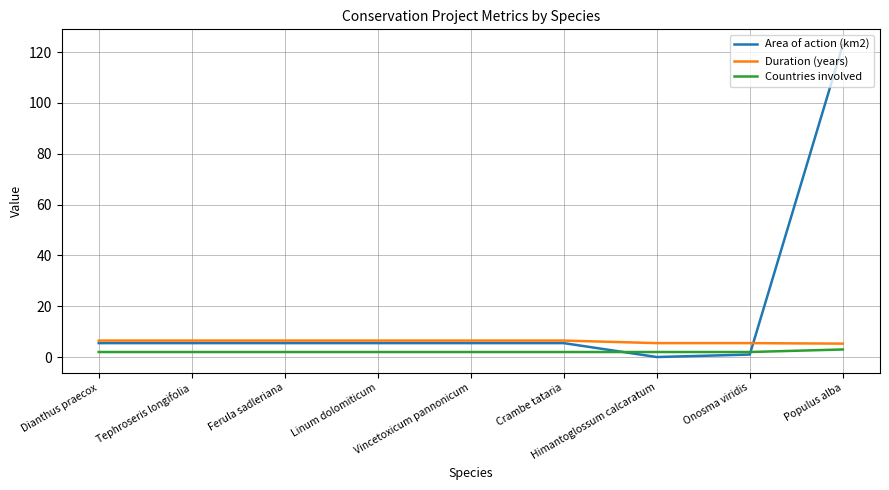

Between Ferula sadleriana and Onosma viridis, which series saw the biggest shift?

Area of action (km2)